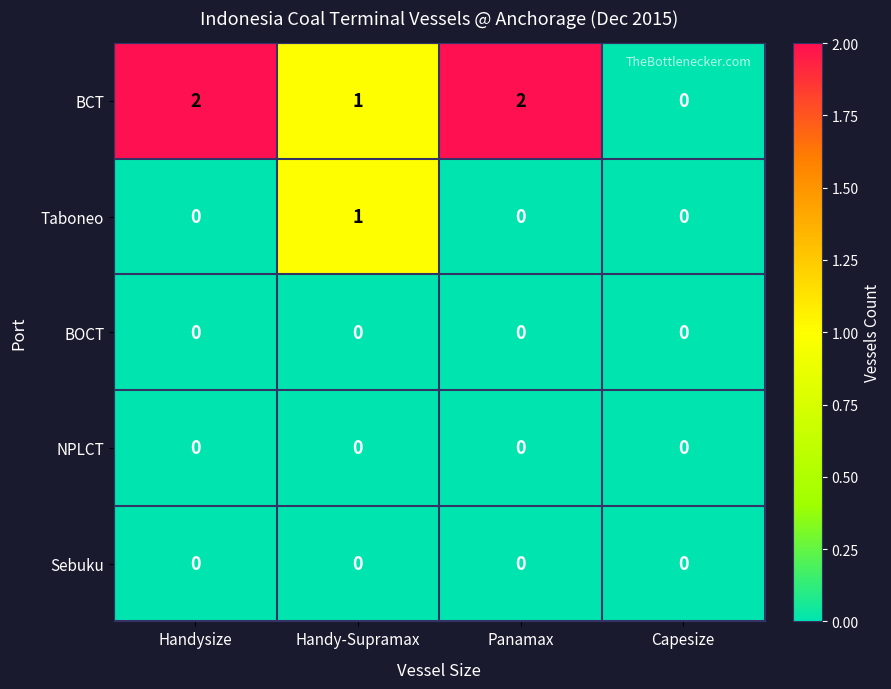

The value of BCT at Handysize is 2. True or false?

True